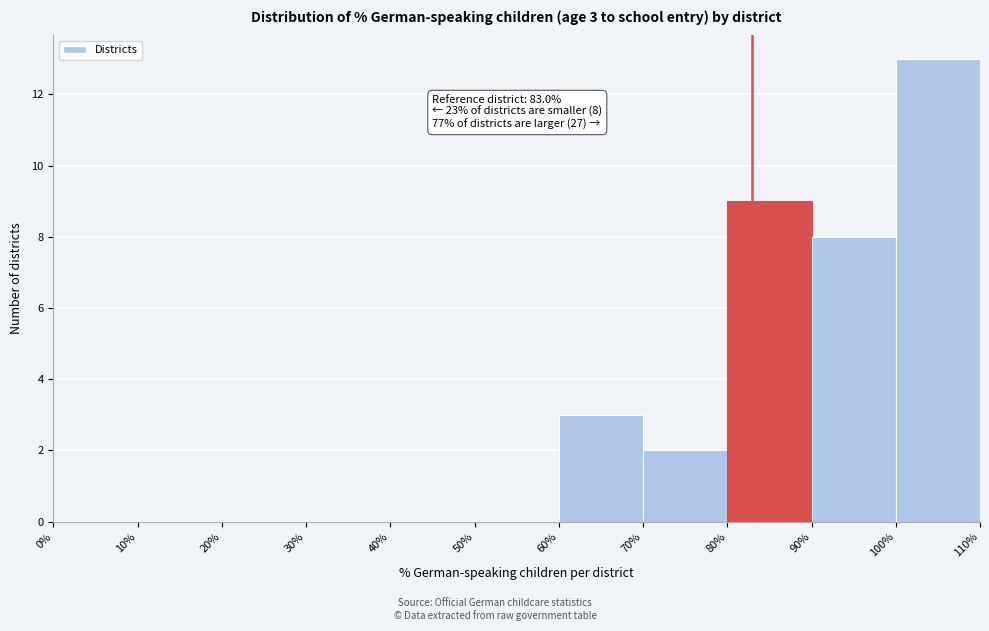

Which range on the x-axis has the tallest bar?

100% to 110%